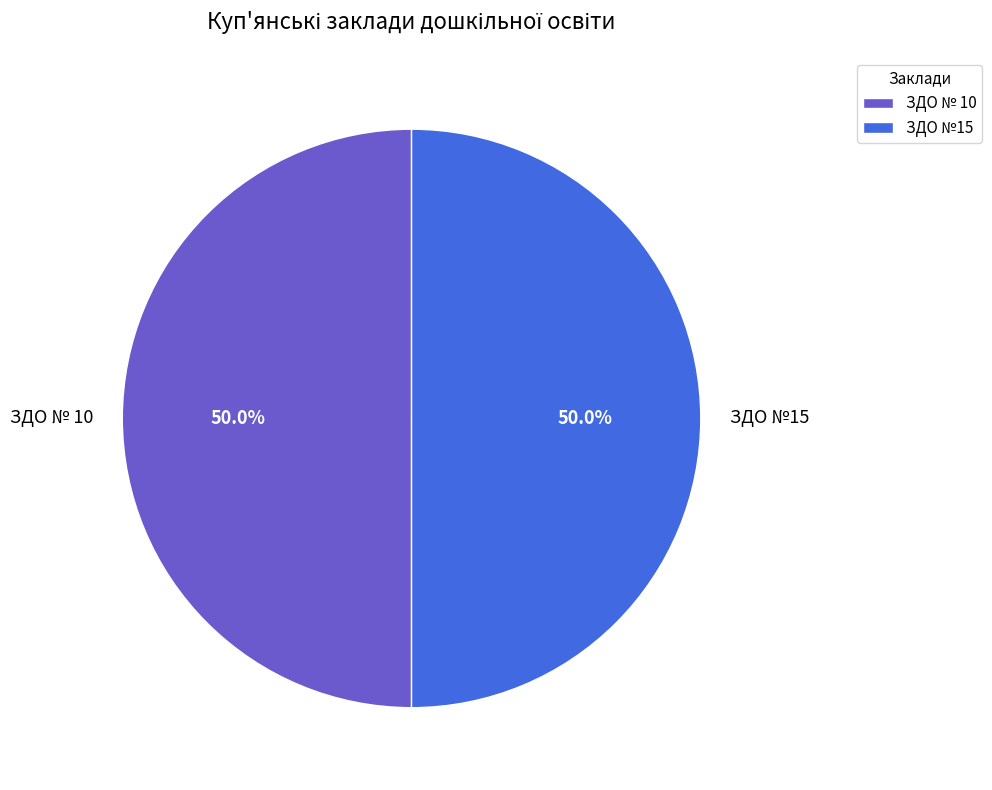

Approximately how many times larger is the value at ЗДО № 10 compared to ЗДО №15?

1.0